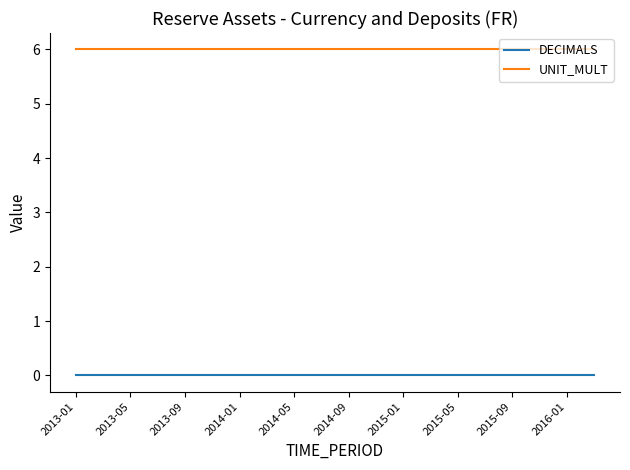

Does the chart have visible grid lines?

No